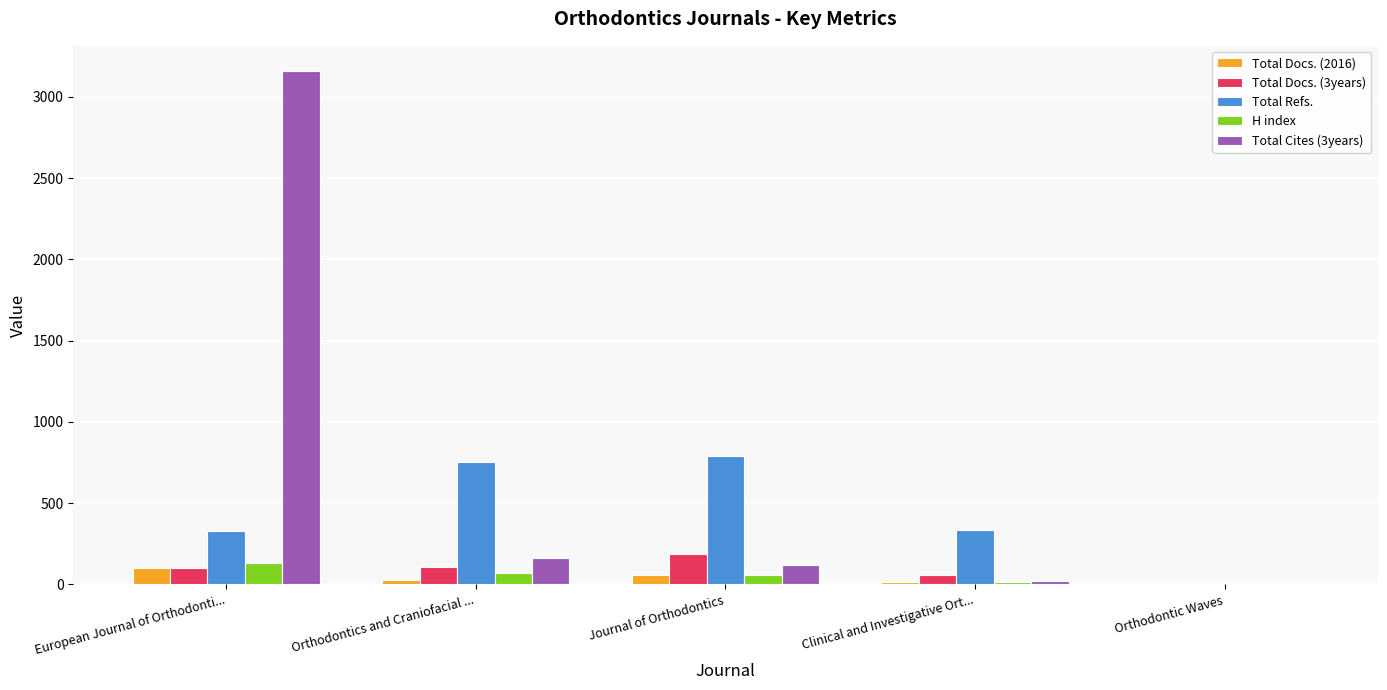

At which label does H index reach its peak?

European Journal of Orthodonti...